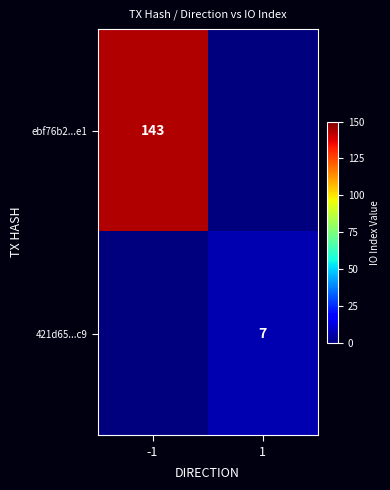

Is the value of ebf76b2...e1 at -1 greater than the value of 421d65...c9 at 1?

Yes